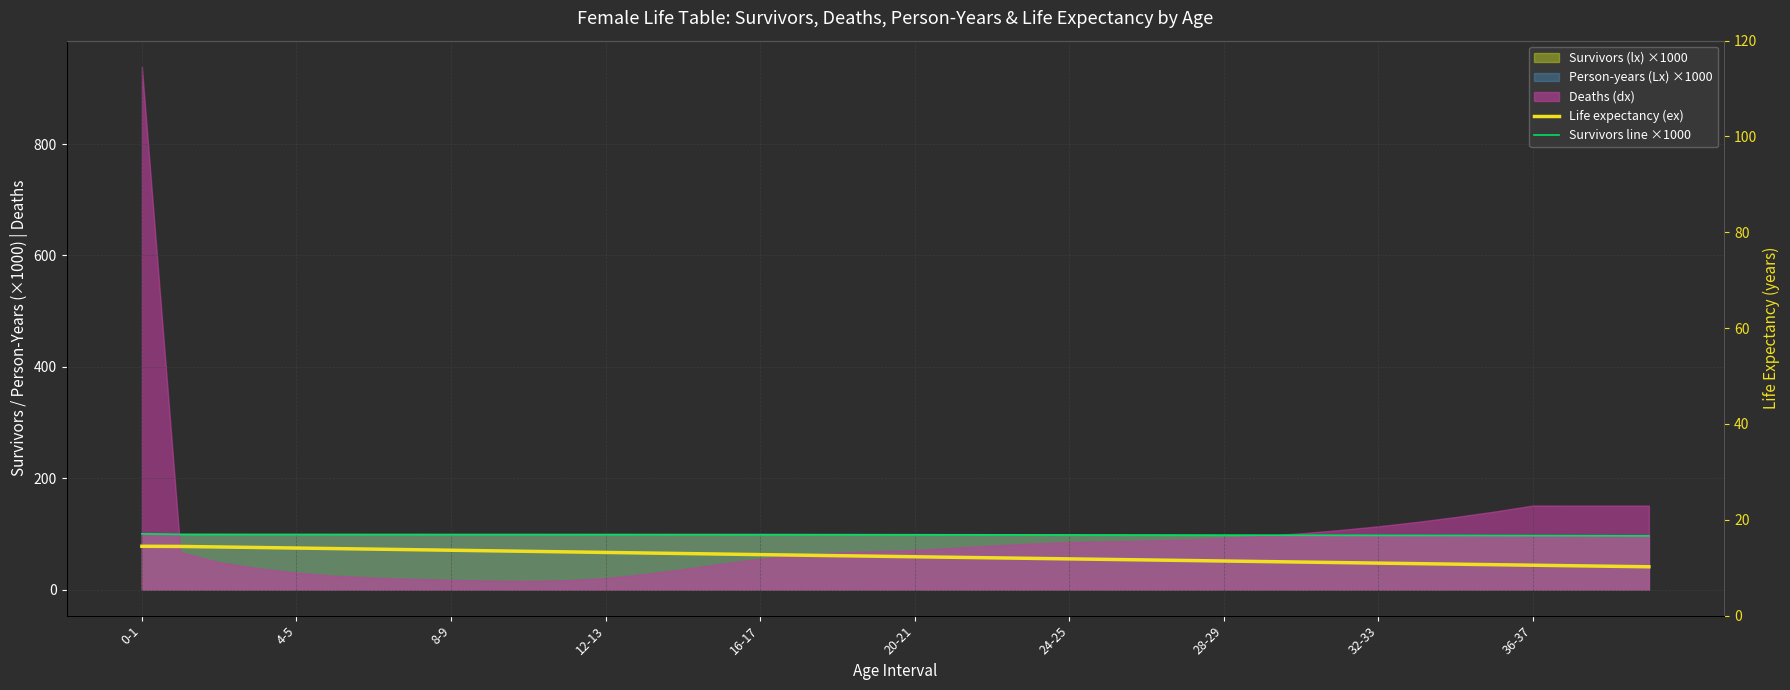

What is the difference between the highest and lowest values at 20-21?

25.4